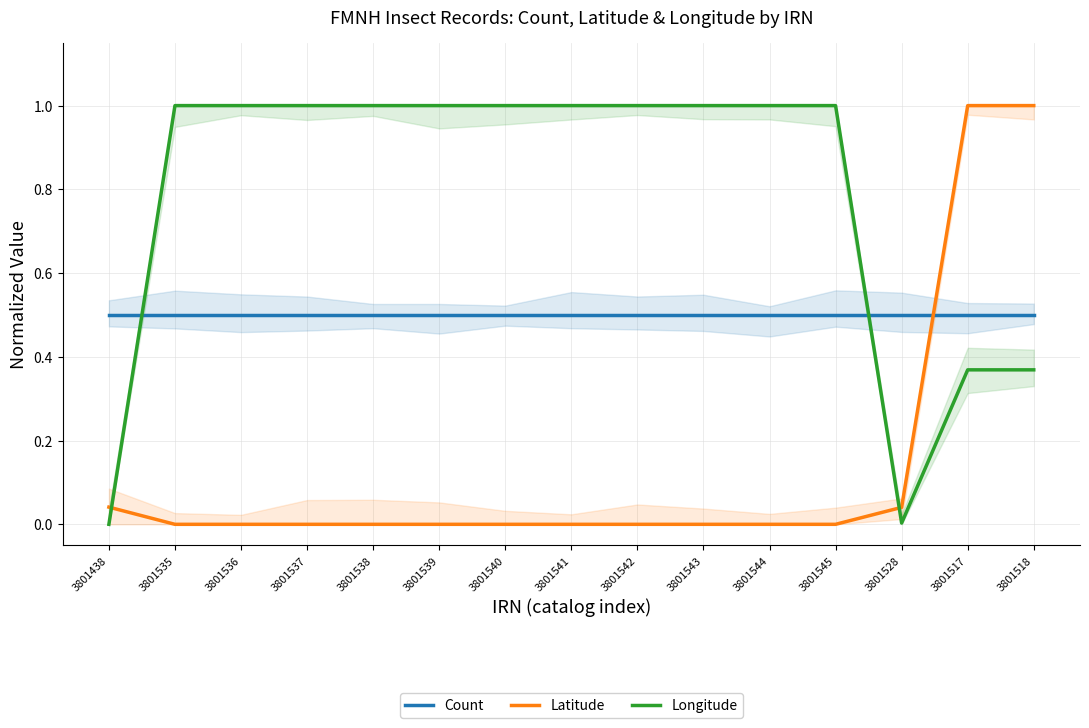

At which label is Count closest to 0?

3801438